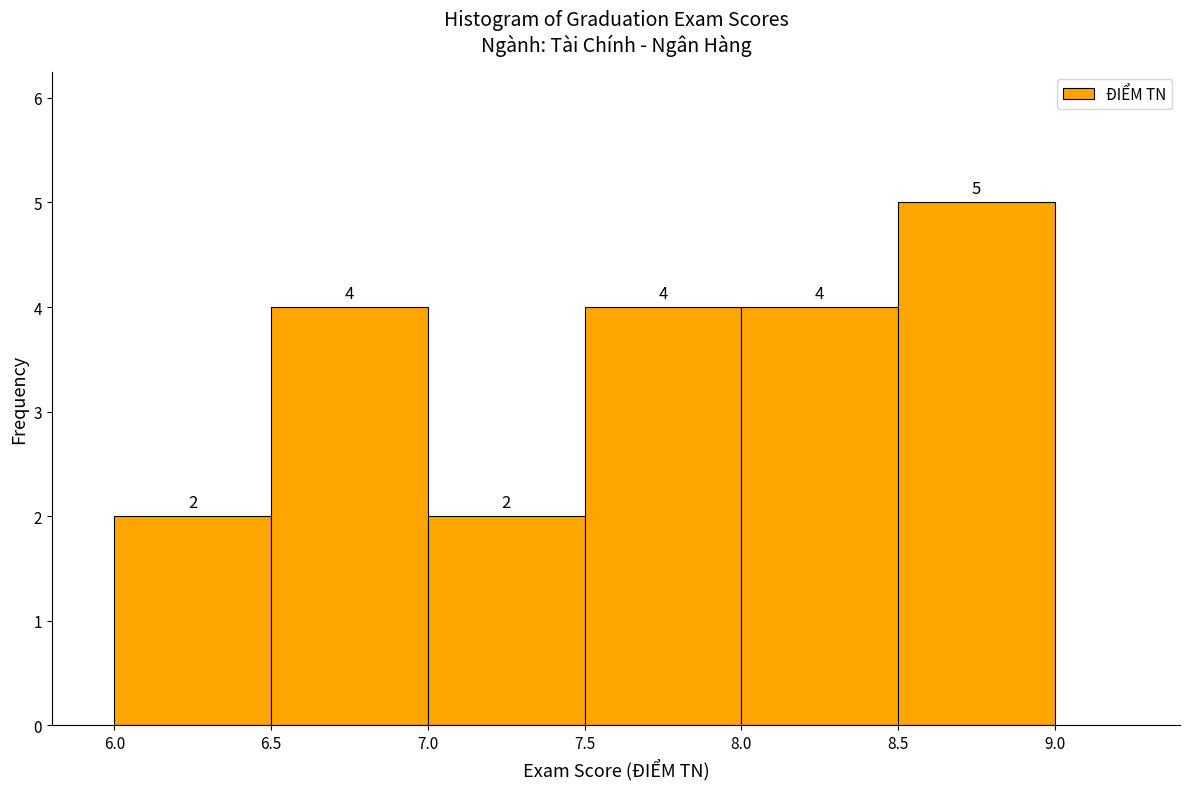

Reading left to right, transcribe this chart: for each bar, give the range it covers on the x-axis and its height.

6.0 to 6.5: 2
6.5 to 7.0: 4
7.0 to 7.5: 2
7.5 to 8.0: 4
8.0 to 8.5: 4
8.5 to 9.0: 5